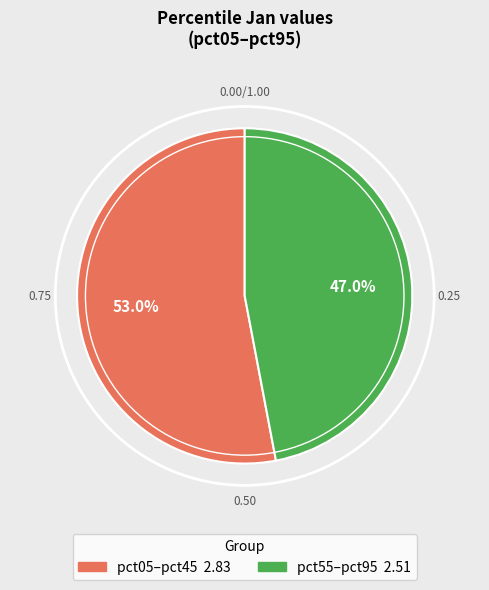

Is there any slice that represents more than half of the pie?

Yes